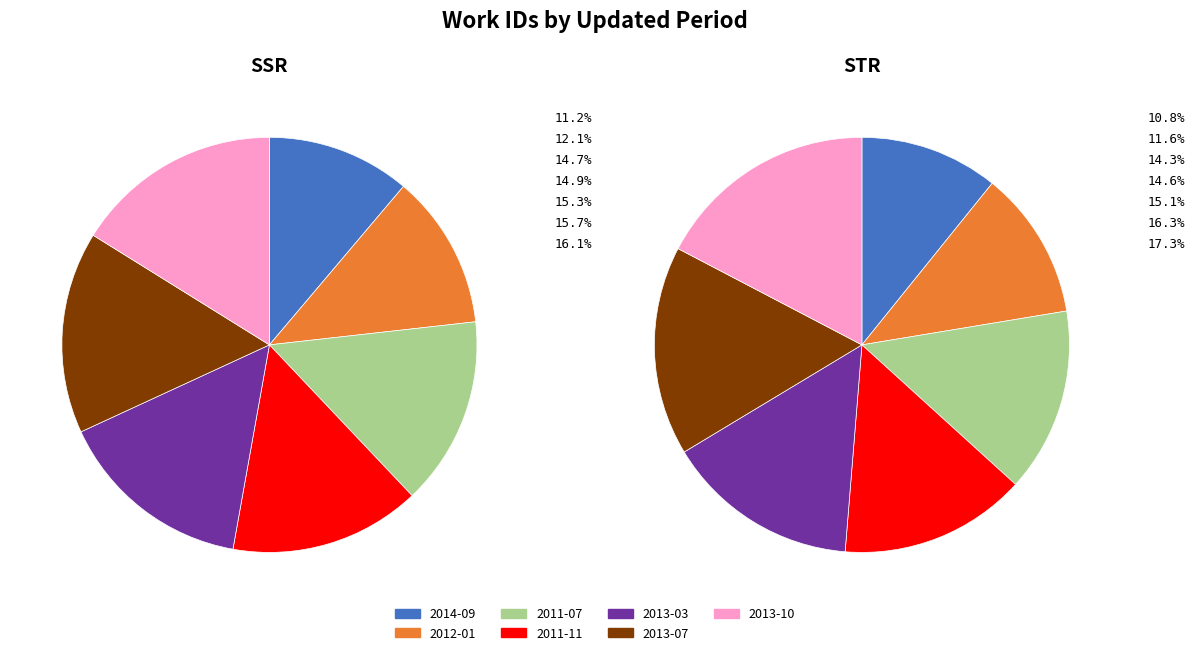

Combined, do 2013-07 and 2013-10 account for over 50%?

No